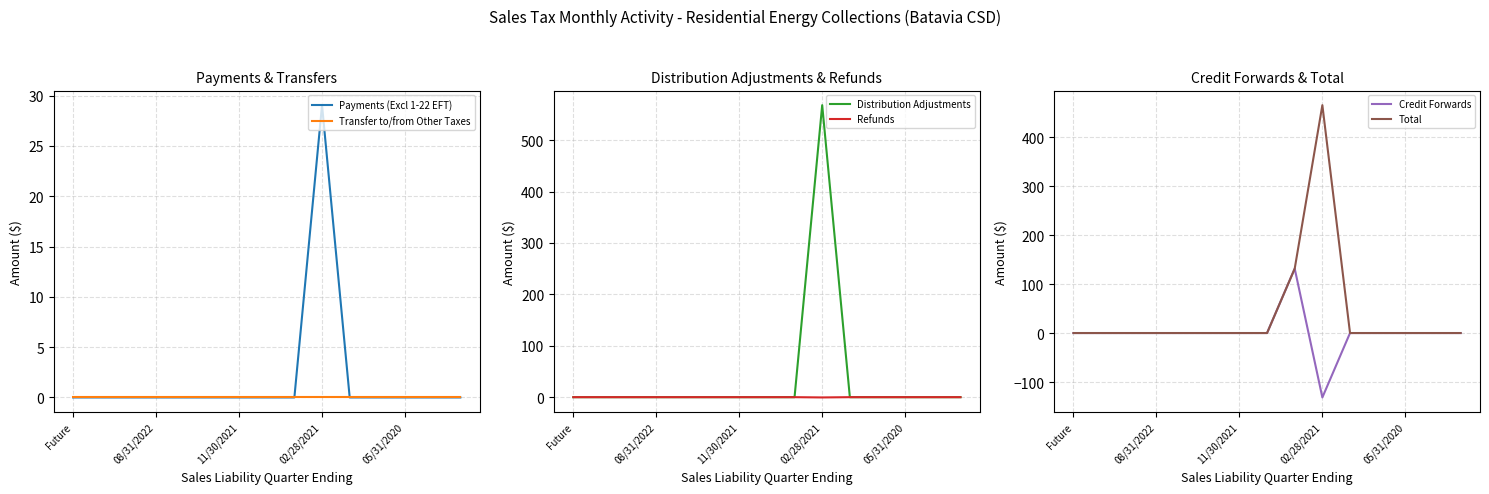

True or false: Credit Forwards and Refunds intersect in this chart.

True